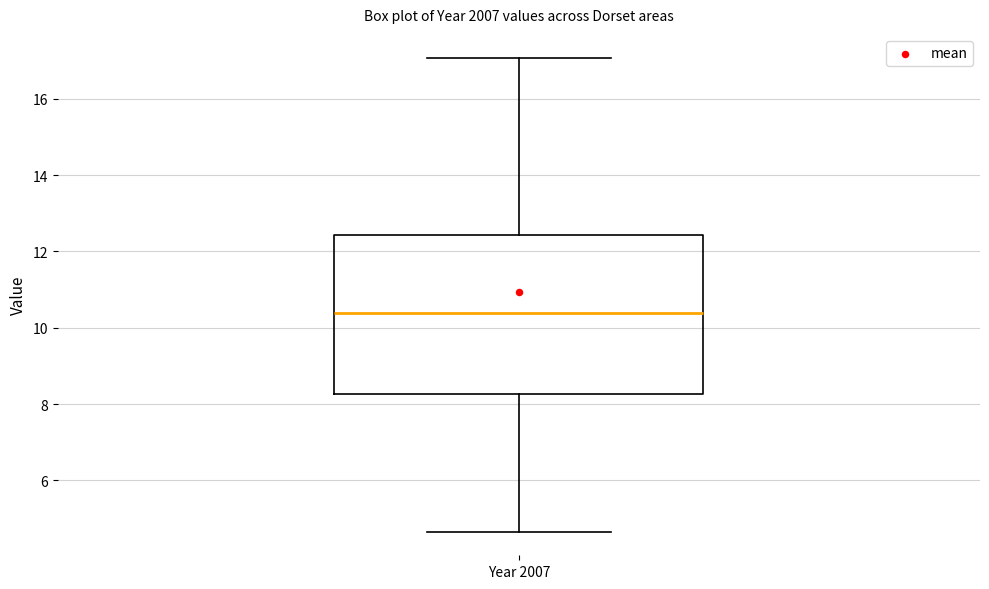

Where is the lower edge of the box for Year 2007 on the y-axis? The values are not printed on the chart, so give them approximately, as read against the axis.

8.2